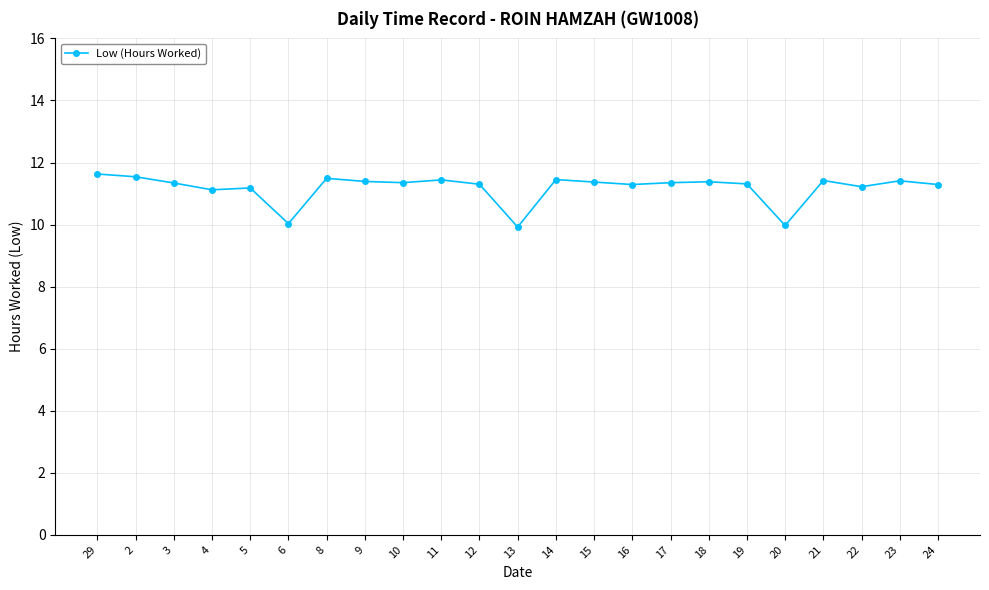

What is the label of the 22nd point from the left?

23